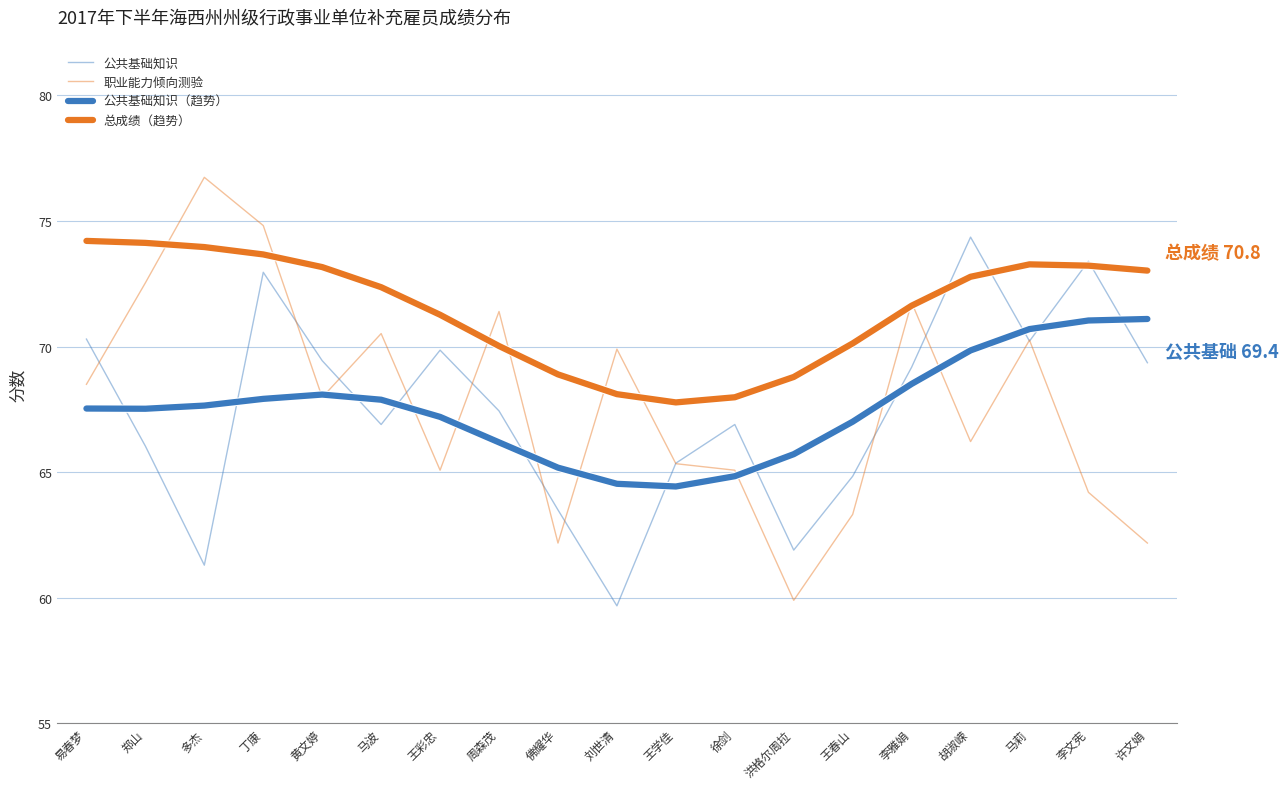

How many lines are shown in the chart?

4